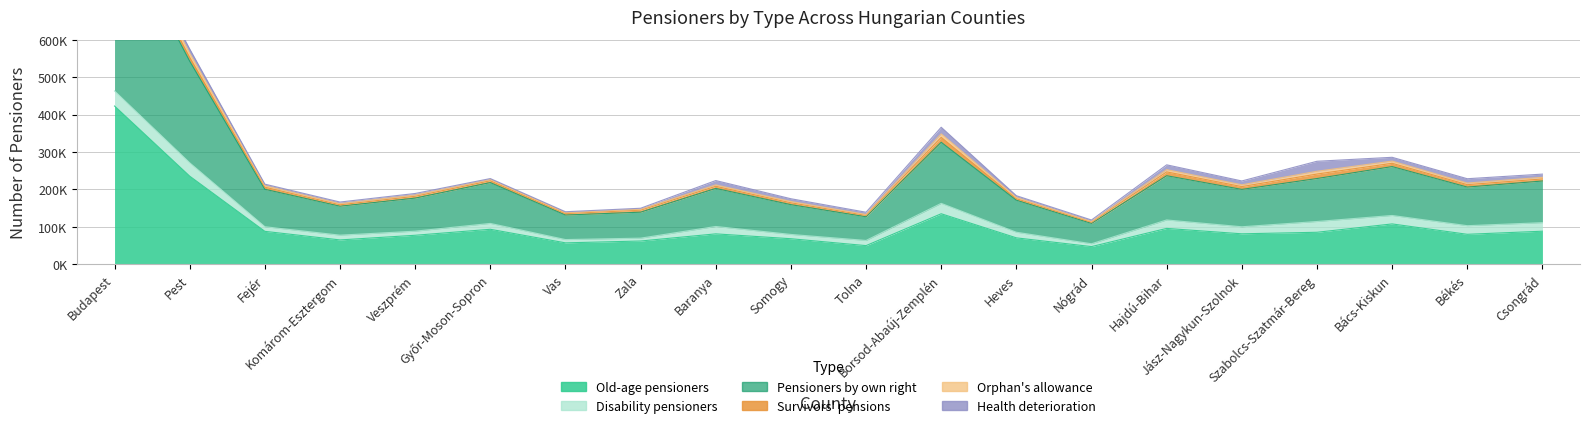

What is the label of the 5th point from the left?

Veszprém